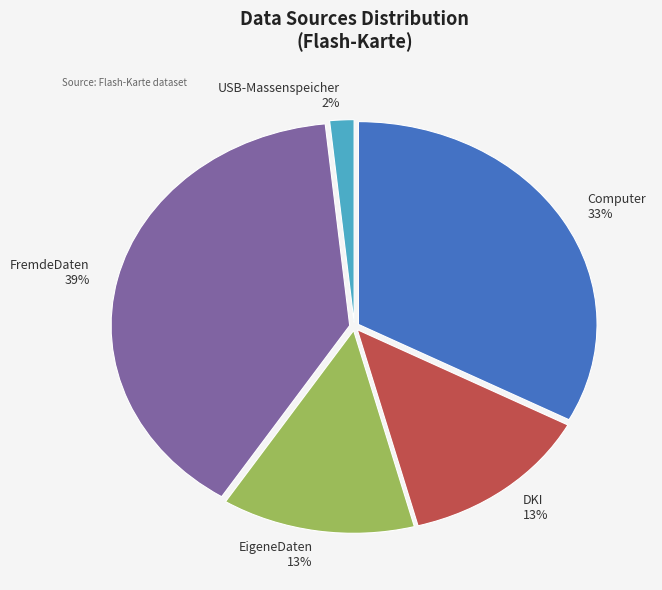

Combined, do EigeneDaten and Computer account for over 50%?

No